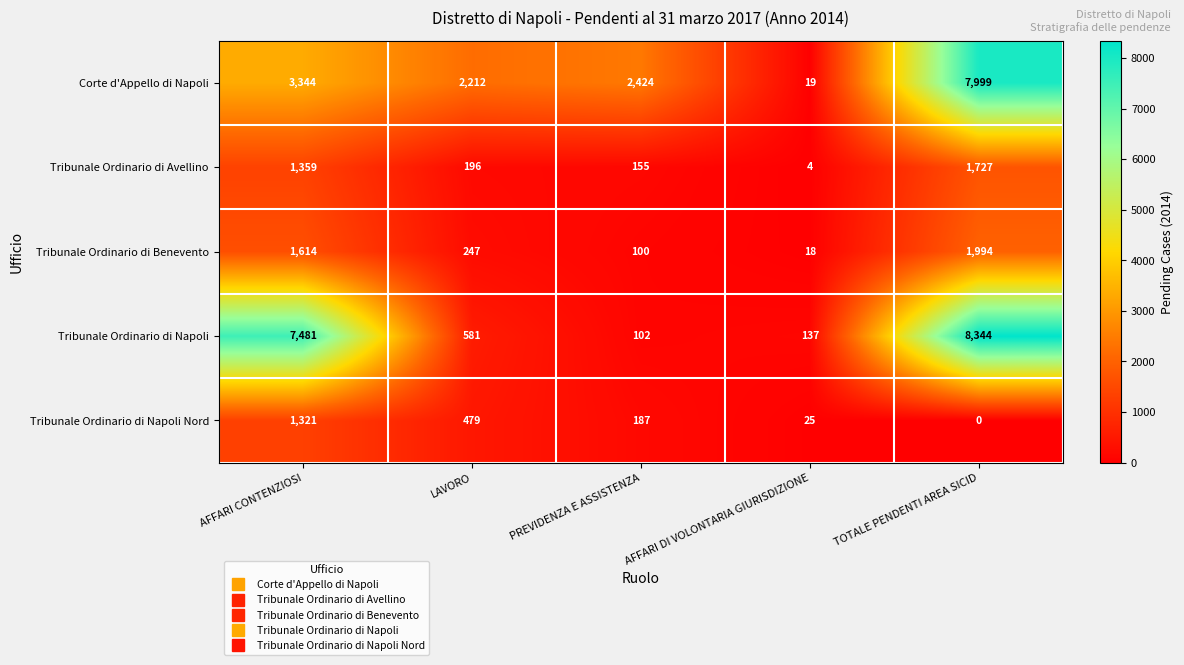

Which label corresponds to the largest value in the chart?

TOTALE PENDENTI AREA SICID